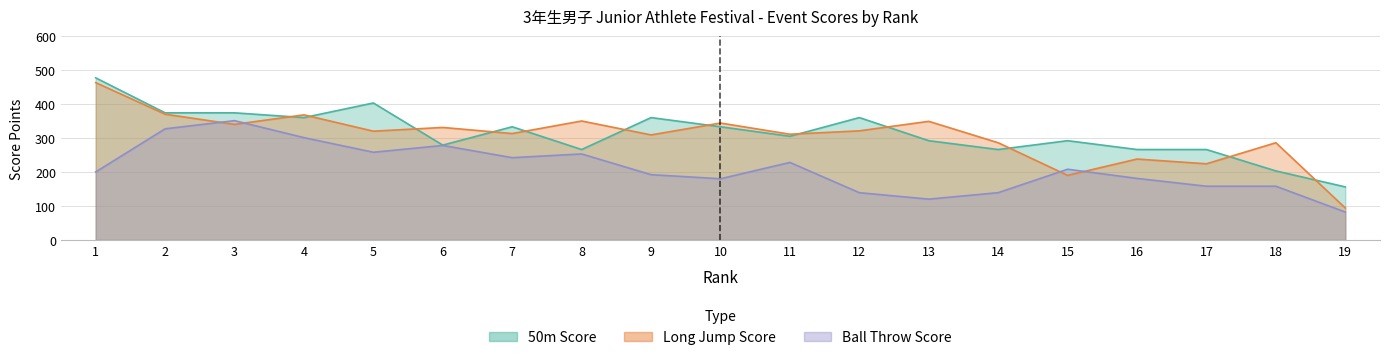

Which series has the largest range (max minus min)?

long_jump_score